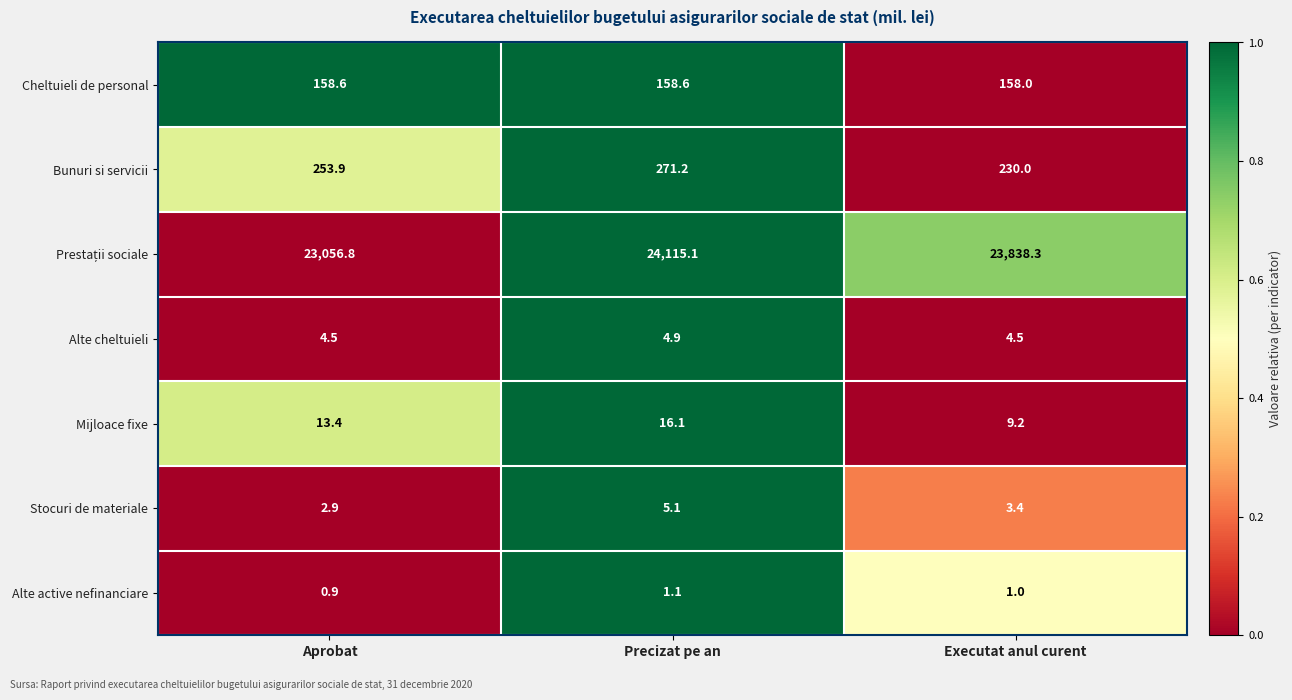

At how many categories does at least one series exceed 0?

3